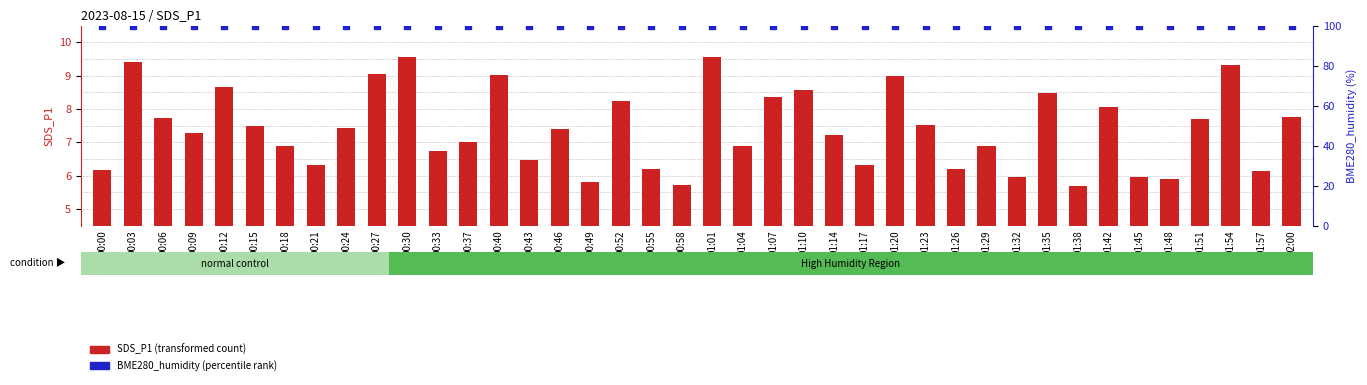

Is the value of BME280_humidity (percentile rank) at 00:52 greater than the value of SDS_P1 (transformed count) at 00:03?

Yes